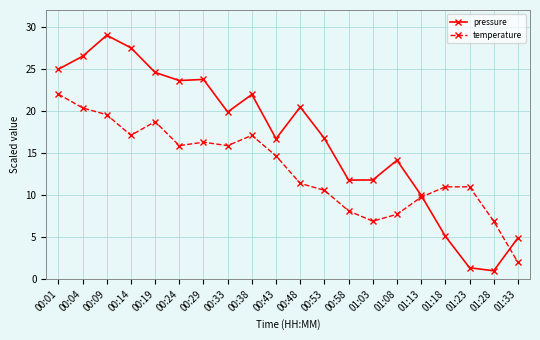

What is the sum of all temperature values?

262.9